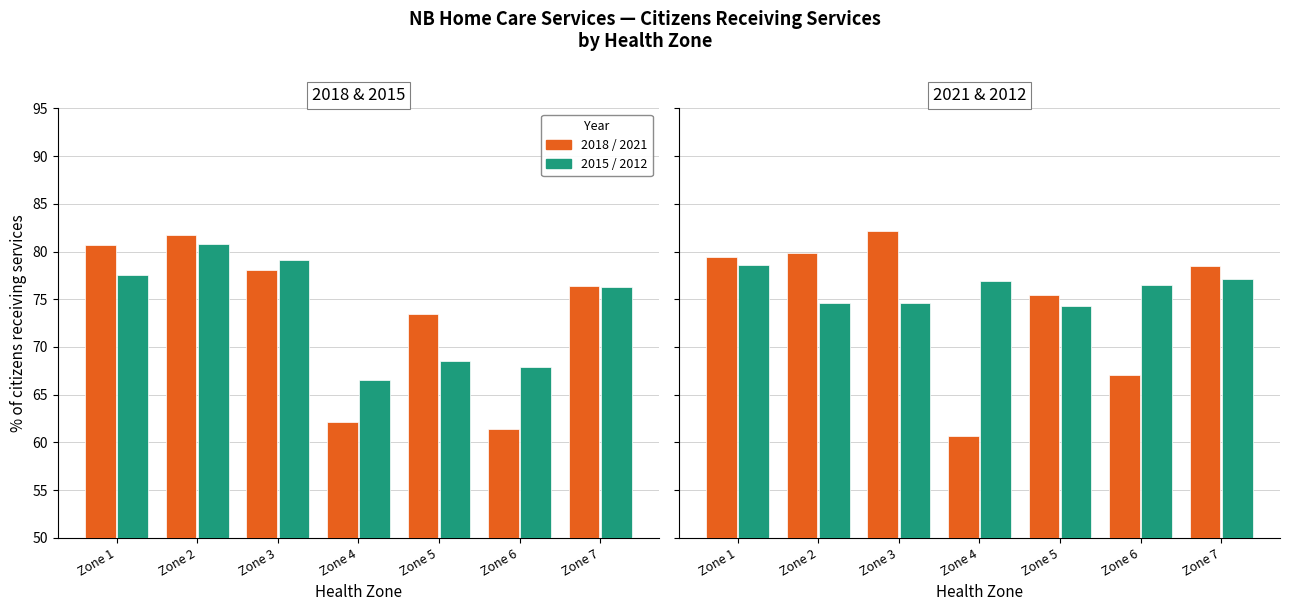

What is the value of the 2015 bar at the 2nd from the left?

80.8